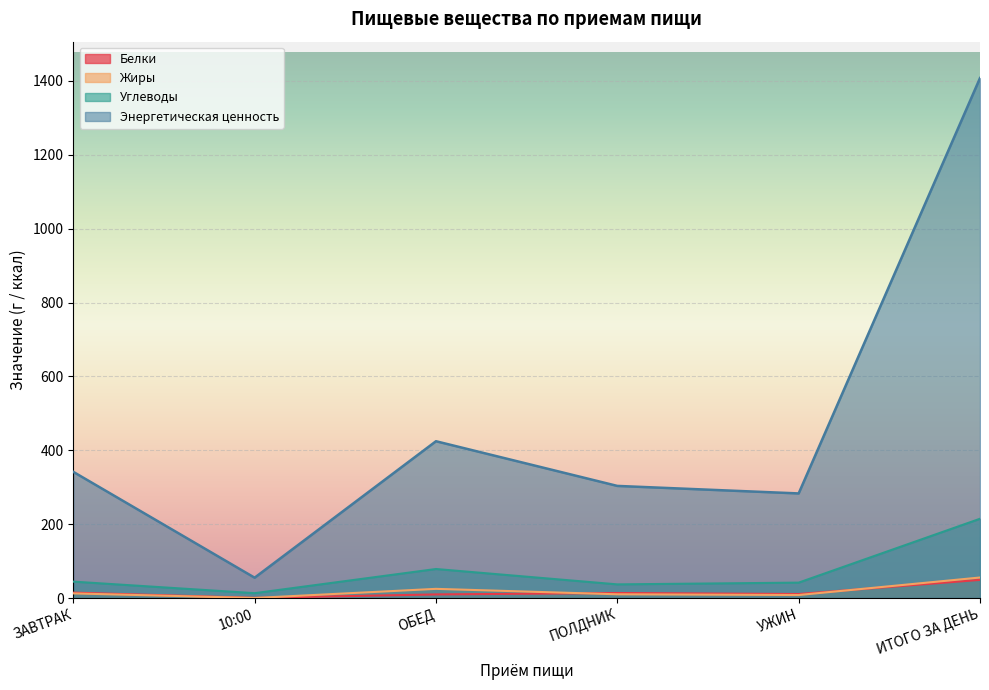

True or false: Белки has more than 0 points higher than both neighbors.

True